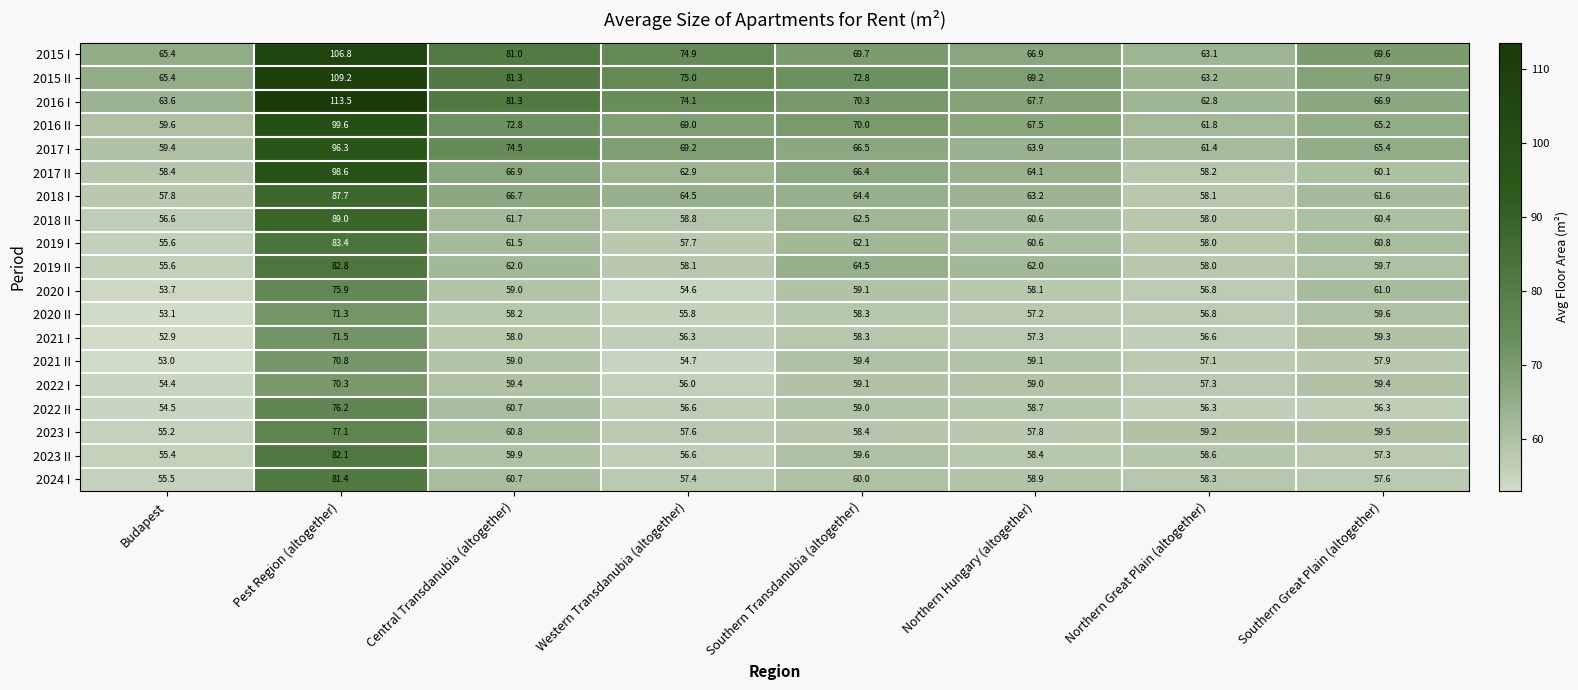

List the series in order of their peak value, highest first.

2016 I, 2015 II, 2015 I, 2016 II, 2017 II, 2017 I, 2018 II, 2018 I, 2019 I, 2019 II, 2023 II, 2024 I, 2023 I, 2022 II, 2020 I, 2021 I, 2020 II, 2021 II, 2022 I